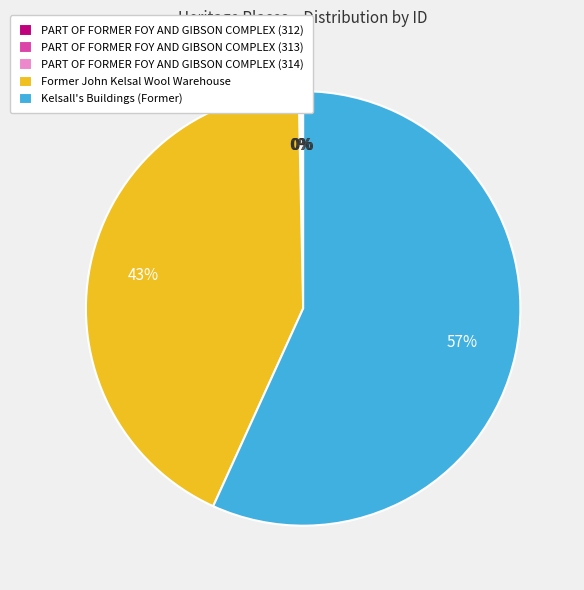

What is the majority slice?

Kelsall's Buildings (Former)